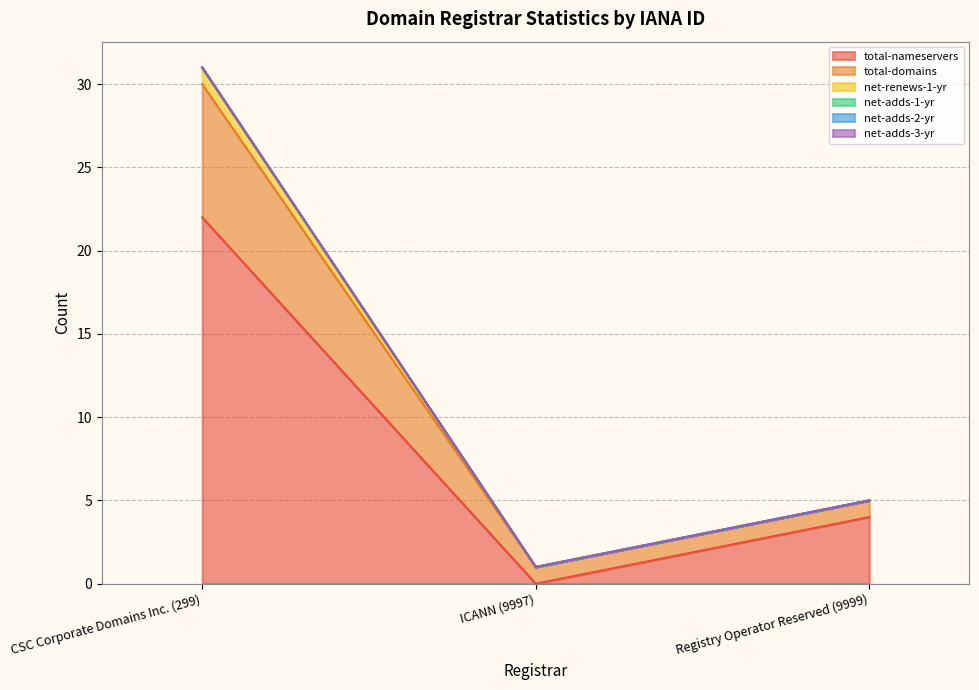

Is it true that total-nameservers equals 22 at CSC Corporate Domains Inc. (299)?

True